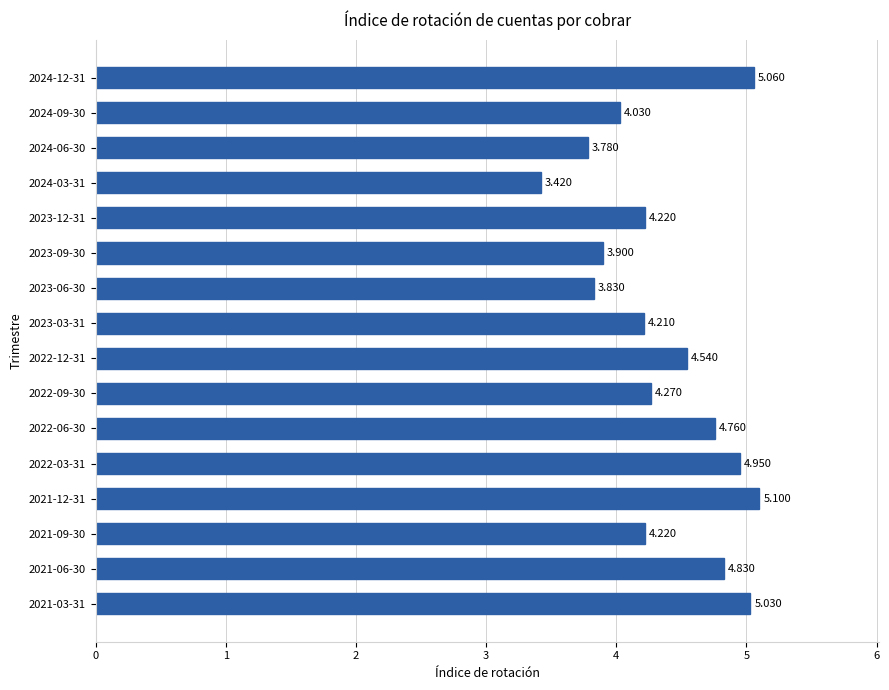

How many data points are less than 4?

4